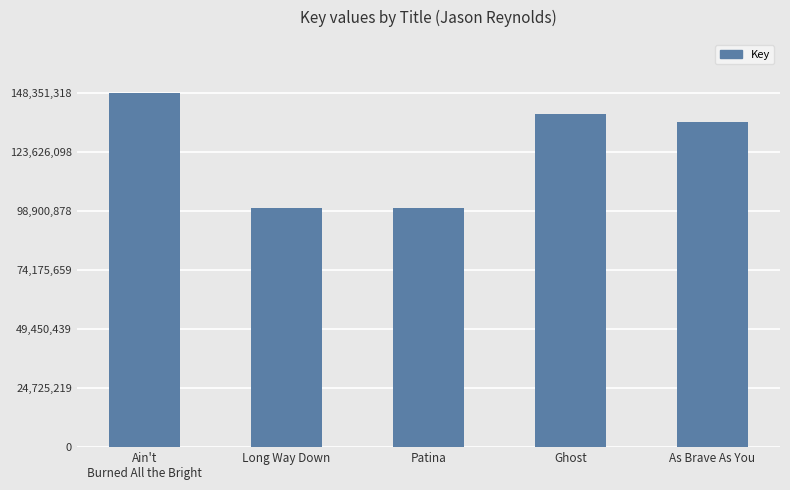

How many distinct data groups are displayed?

1